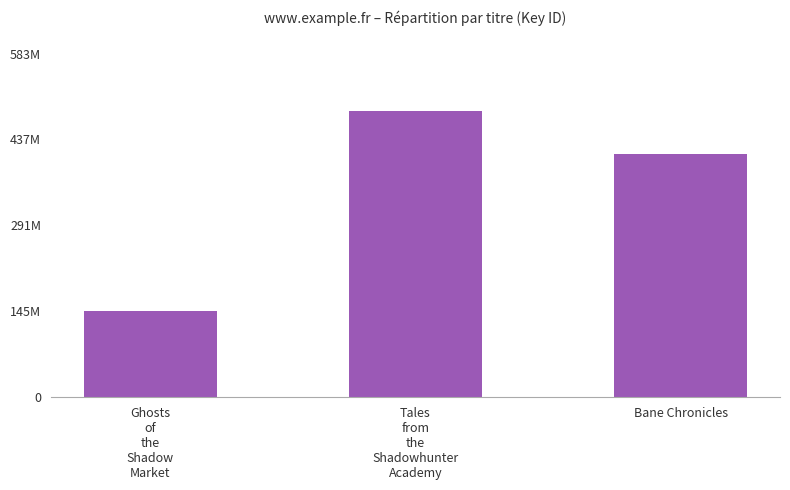

Does the chart contain any negative values?

No